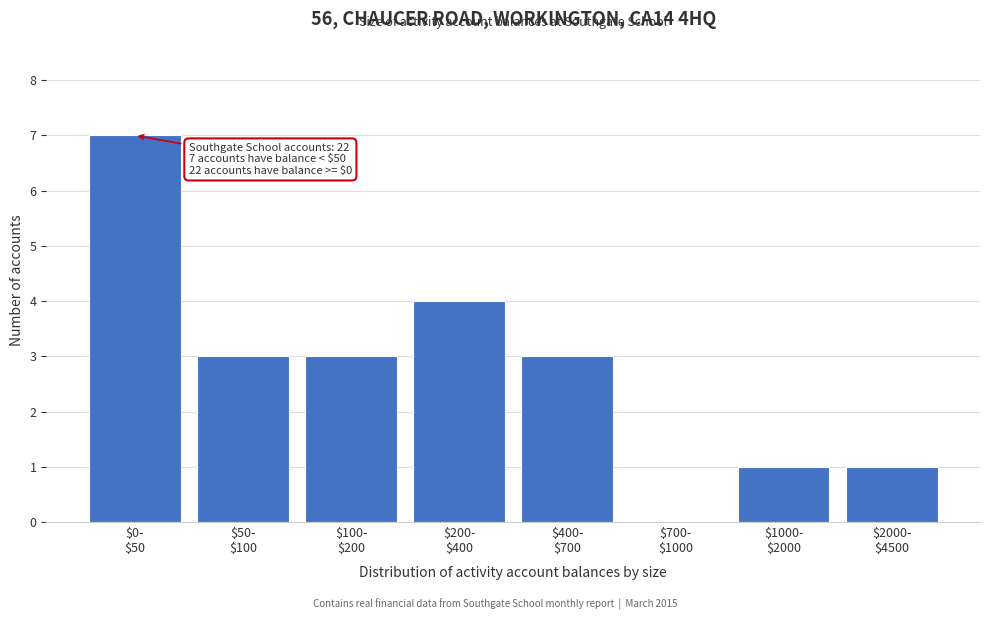

What is the maximum value shown in the chart?

7